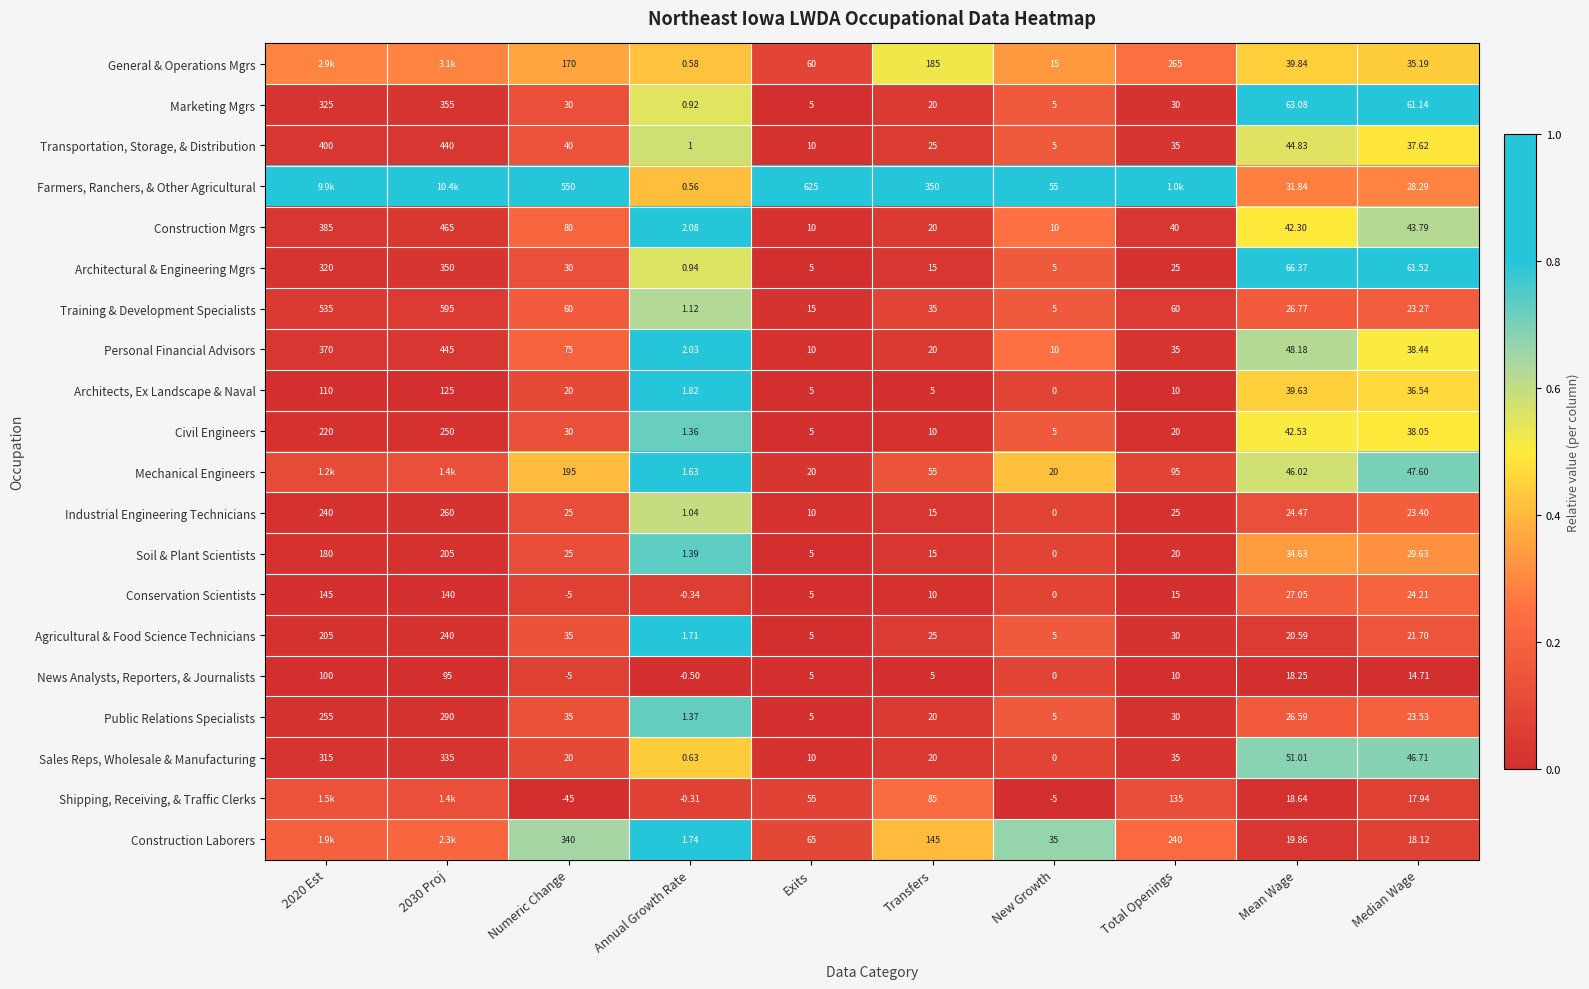

Between Mean Wage and Median Wage, which series saw the biggest shift?

Personal Financial Advisors